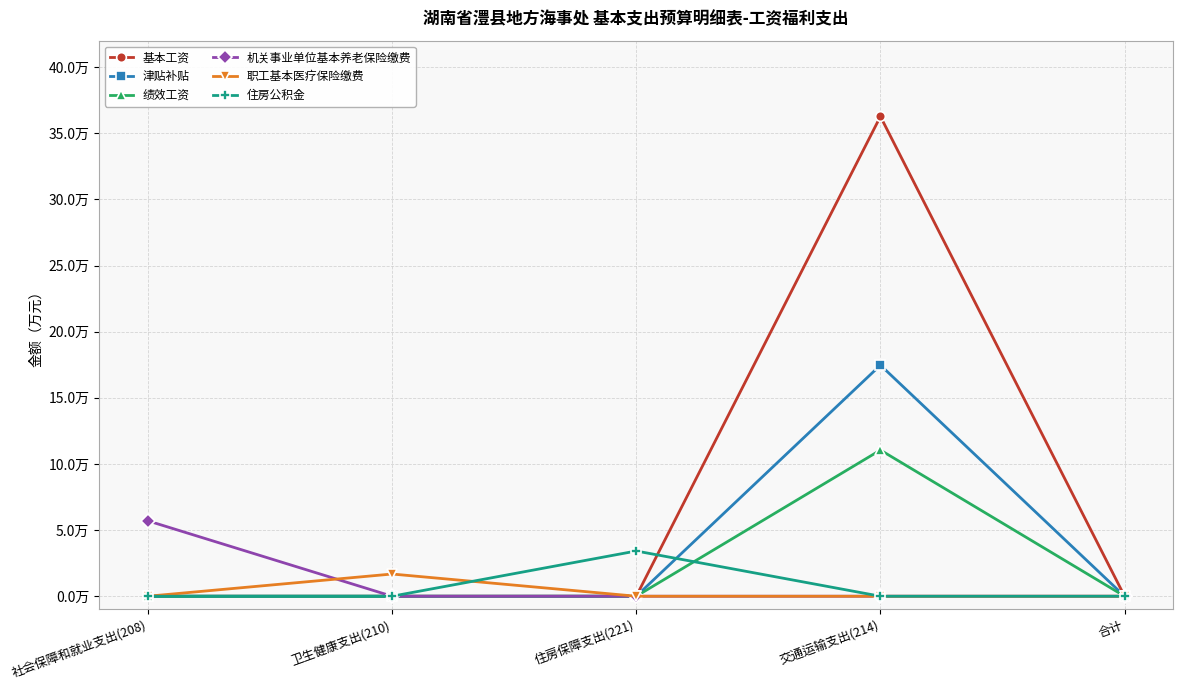

True or false: 住房公积金 has more than 0 points higher than both neighbors.

True